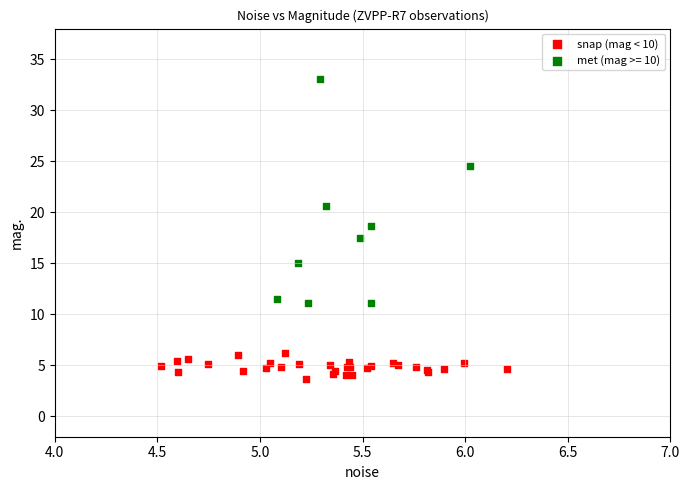

Which series reaches the maximum Y coordinate?

met (mag >= 10)